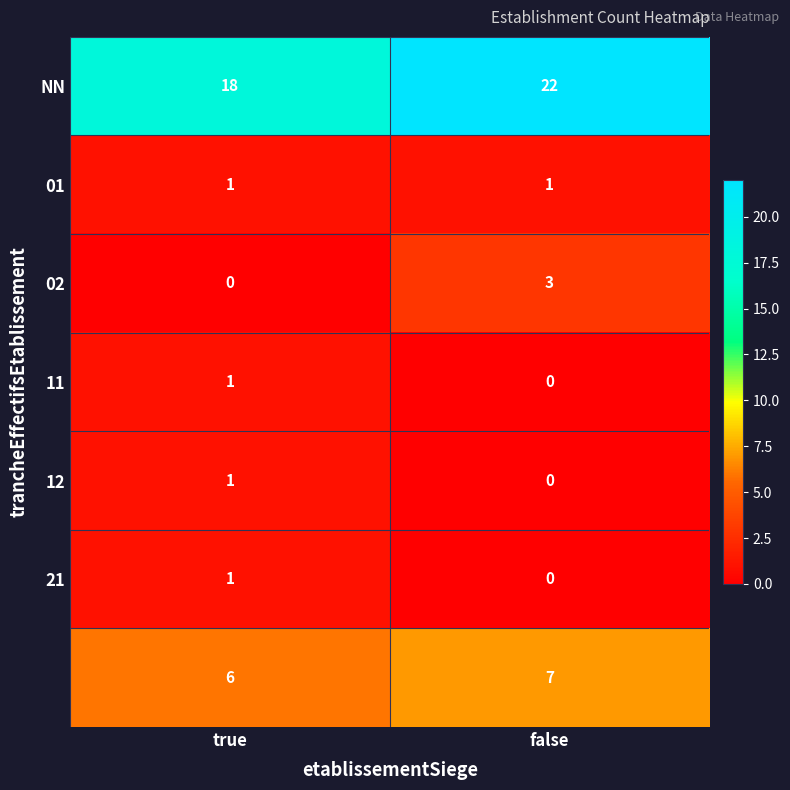

What is the maximum value shown in the chart?

22